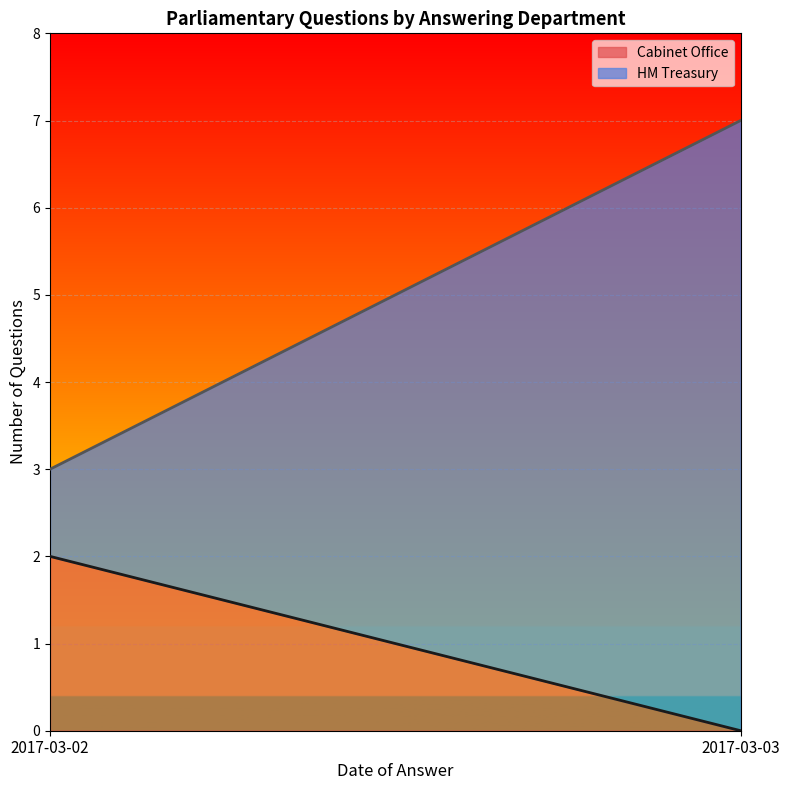

Is it true that HM Treasury (line) equals 5 at 2017-03-03?

False